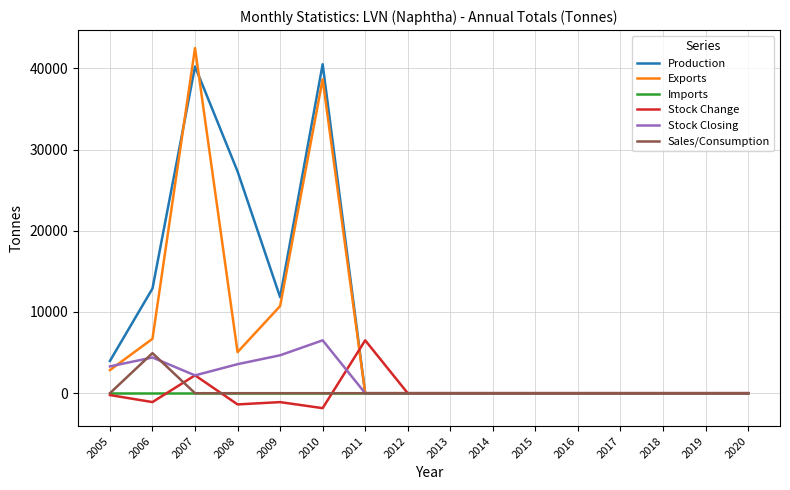

Where is the first local minimum for Stock Closing?

2007